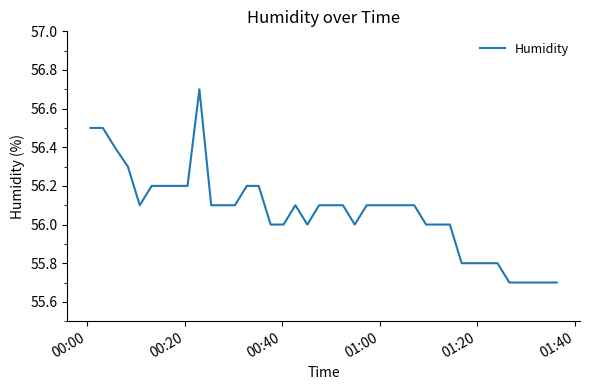

Reading right to left, what are all the values shown in this chart?

55.7	55.7	55.7	55.7	55.7	55.8	55.8	55.8	55.8	56.0	56.0	56.0	56.1	56.1	56.1	56.1	56.1	56.0	56.1	56.1	56.1	56.0	56.1	56.0	56.0	56.2	56.2	56.1	56.1	56.1	56.7	56.2	56.2	56.2	56.2	56.1	56.3	56.4	56.5	56.5